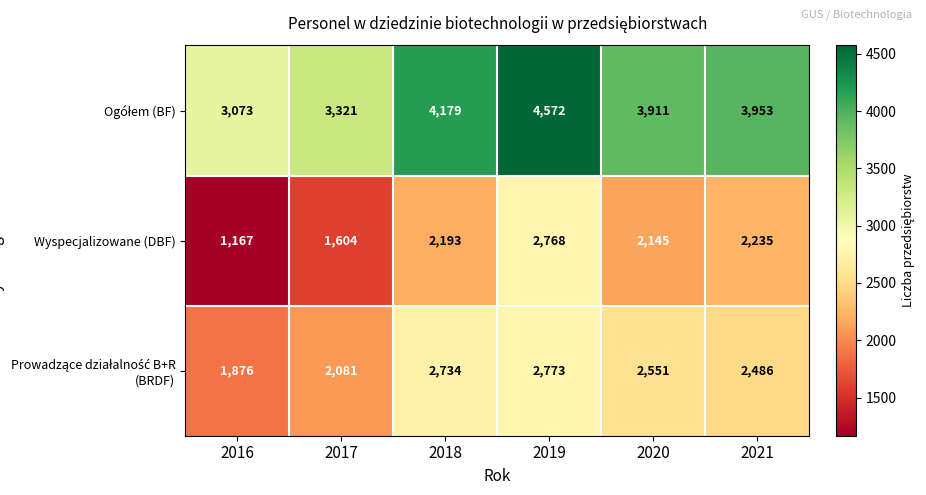

Where is Wyspecjalizowane (DBF) nearest to the value 1967?

2020